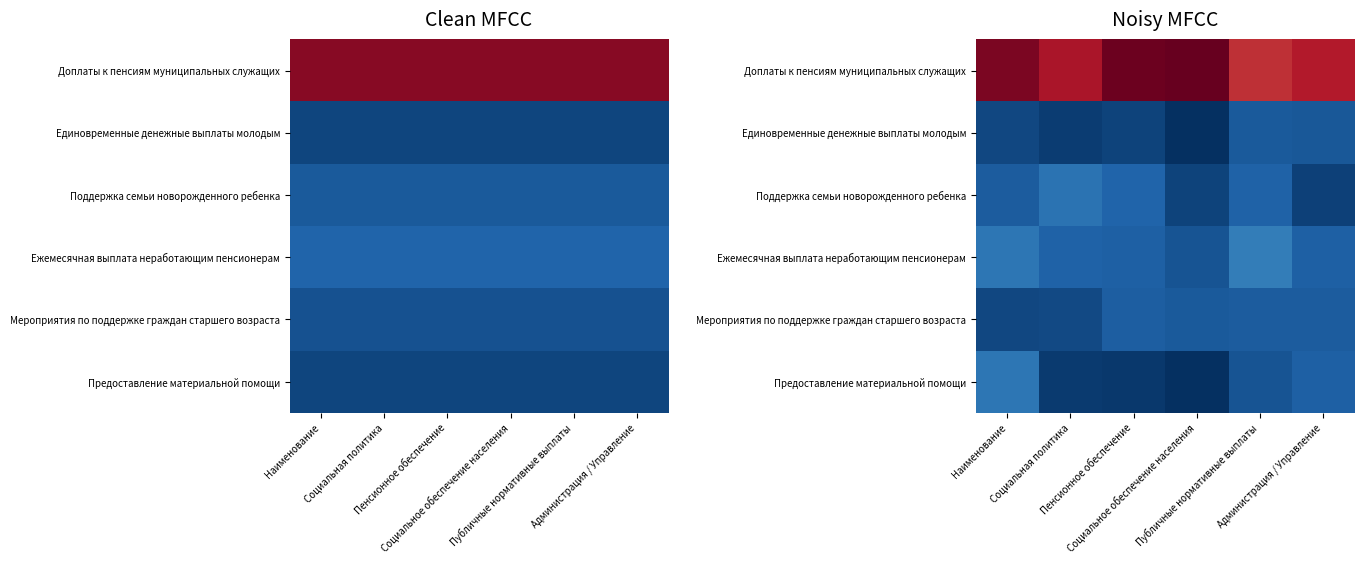

Rank the series by their maximum value, from lowest to highest.

Единовременные денежные выплаты молодым, Мероприятия по поддержке граждан старшего возраста, Поддержка семьи новорожденного ребенка, Предоставление материальной помощи, Ежемесячная выплата неработающим пенсионерам, Доплаты к пенсиям муниципальных служащих